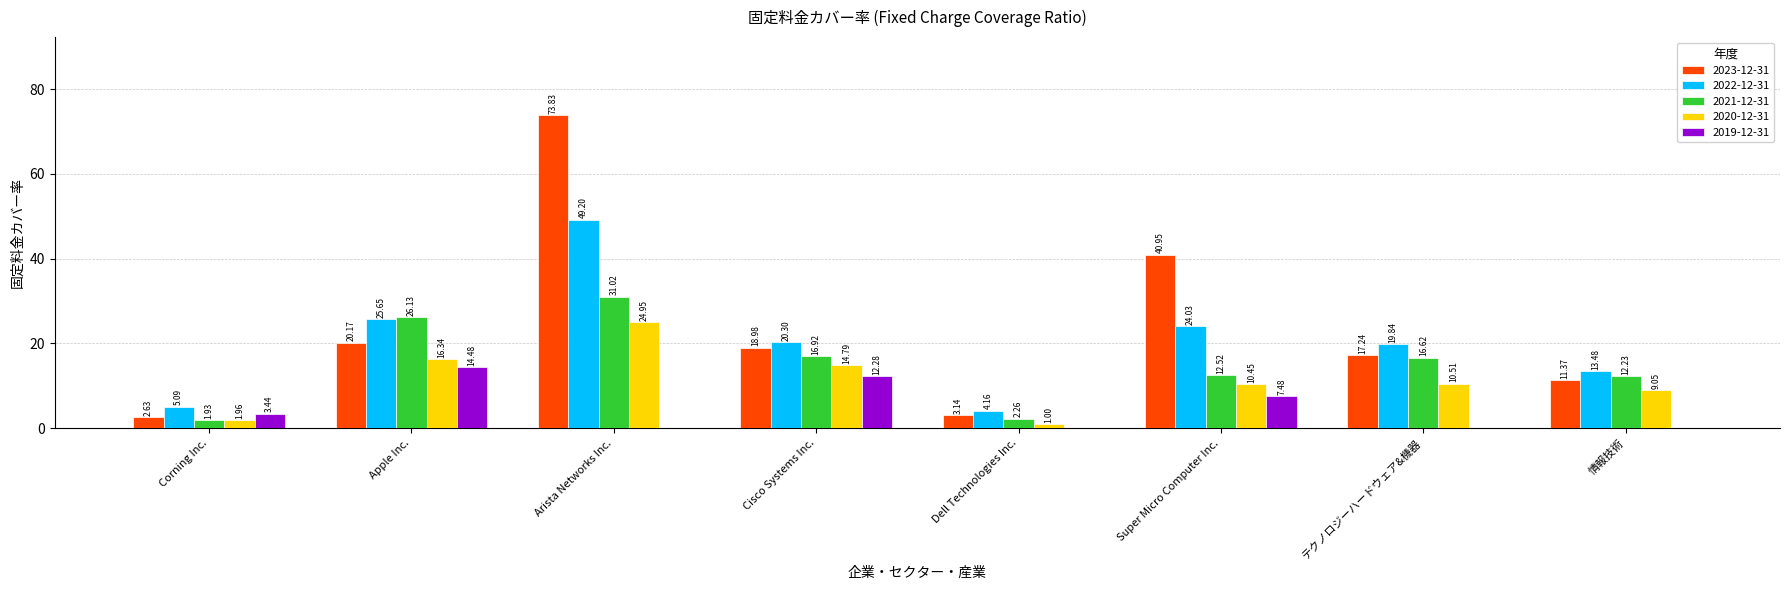

The 2021-12-31 series shows 19.1 at Super Micro Computer Inc.. True or false?

False